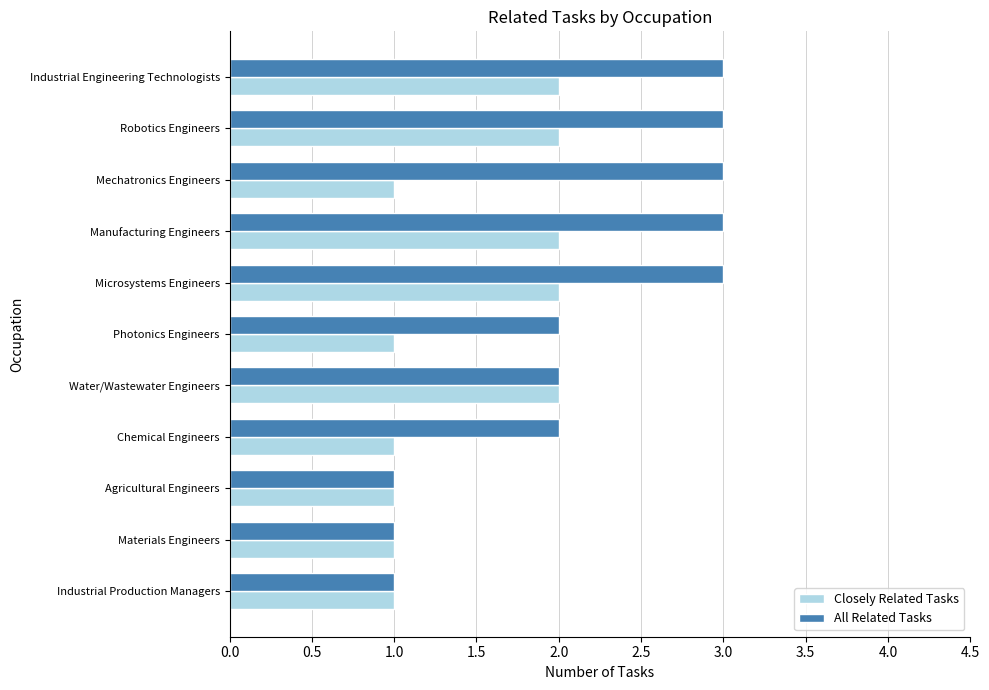

Count the Closely Related Tasks values in the range 1 to 2.

11